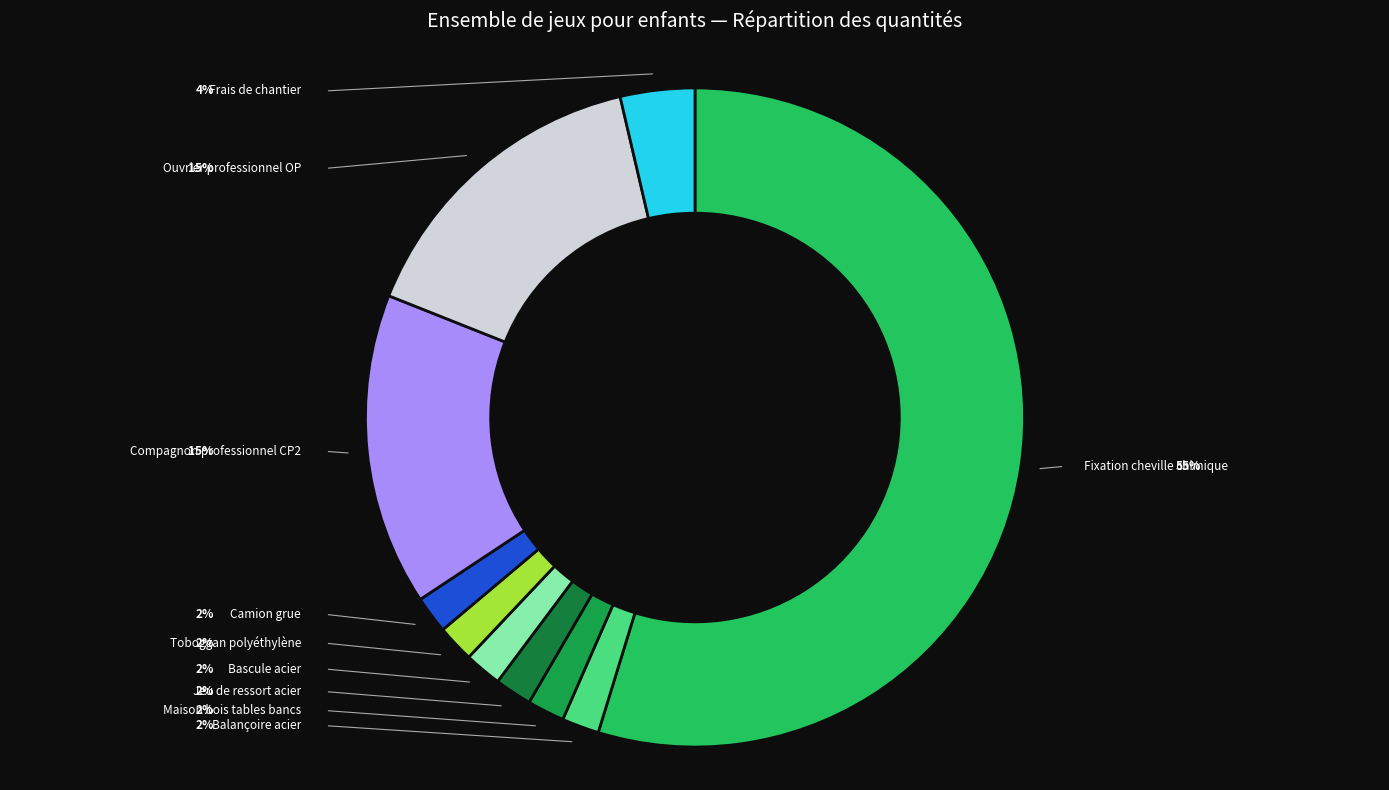

What is the majority slice?

Fixation cheville chimique